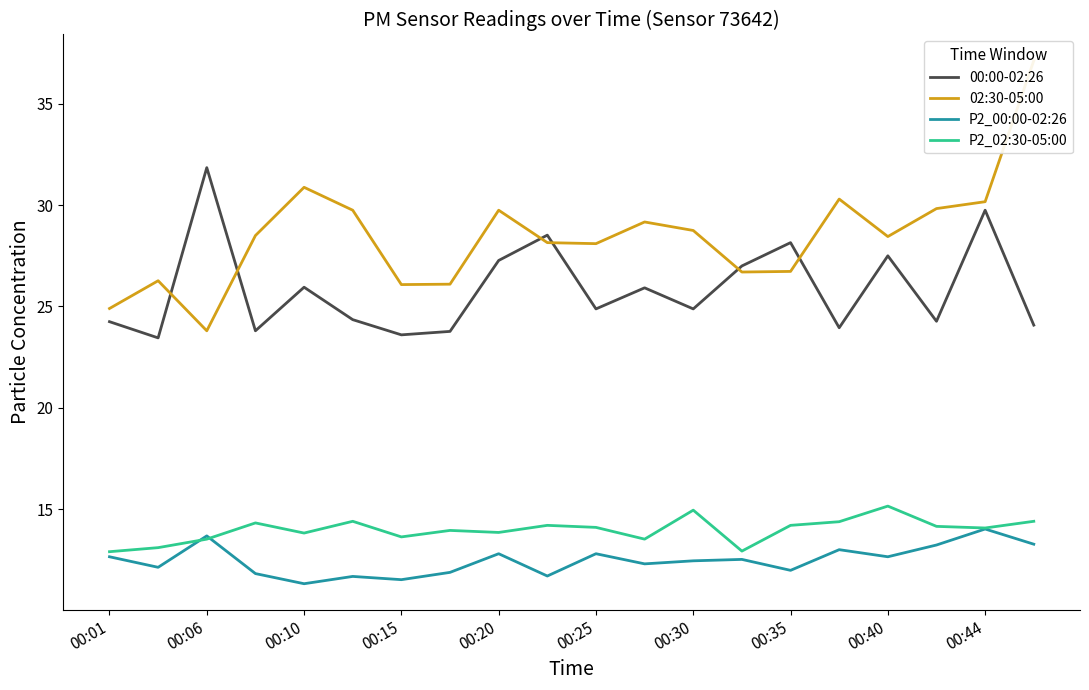

How many data points in P2_00:00-02:26 are less than 12?

7